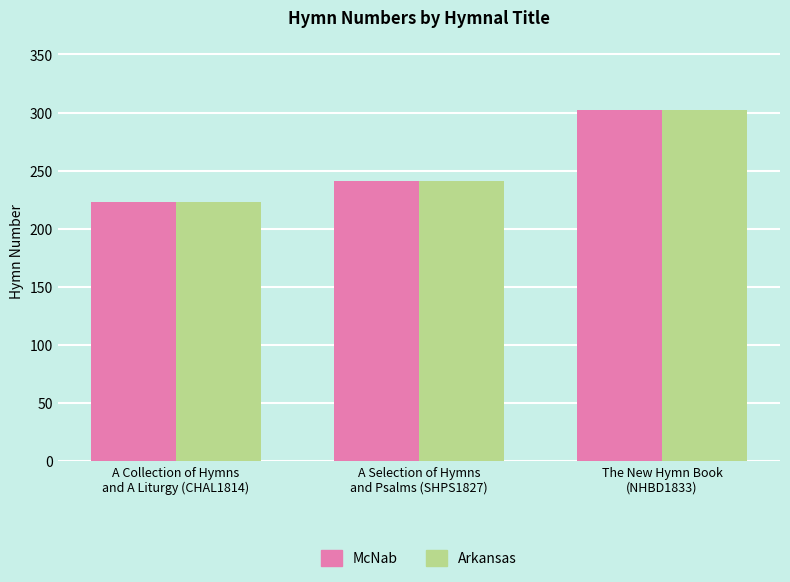

What is the label of the 3rd bar from the left?

The New Hymn Book
(NHBD1833)